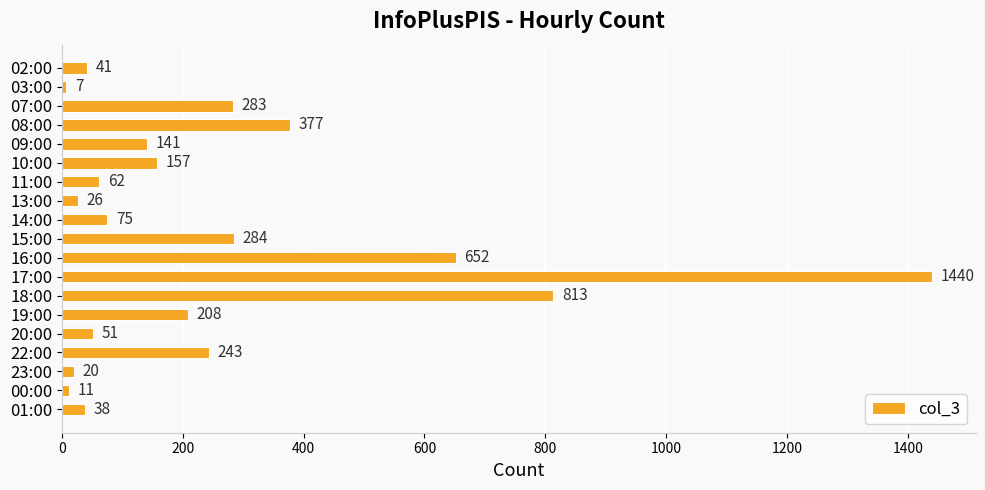

What is the value of the 4th bar from the top?

377